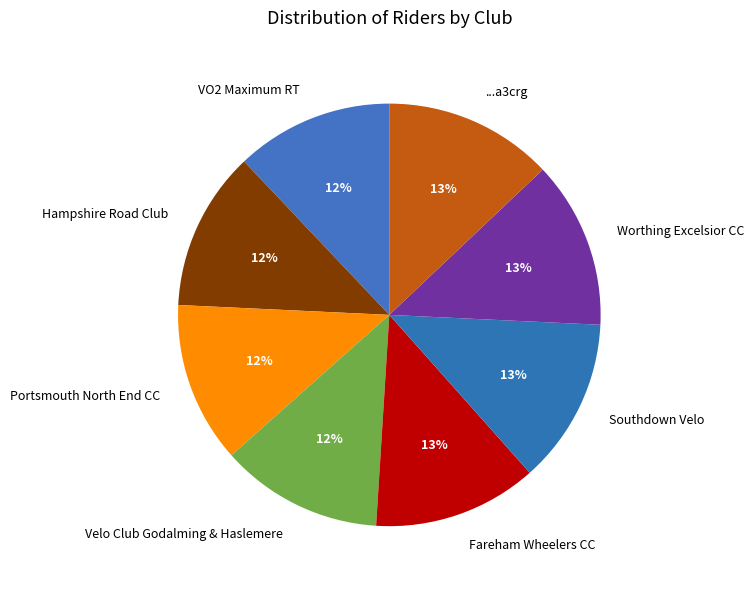

Does any single category account for the majority?

No